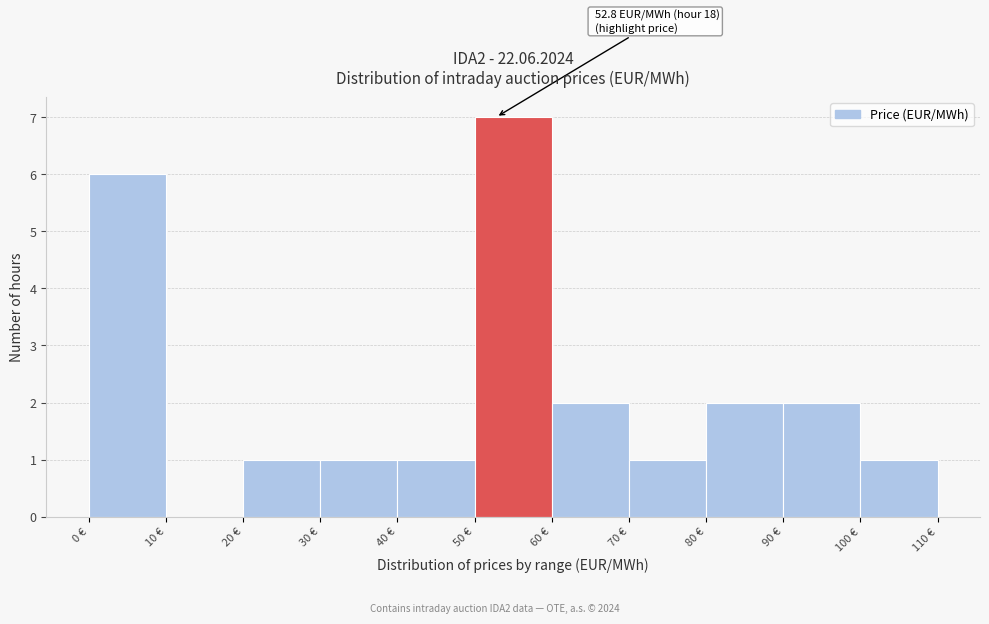

Which range on the x-axis has the tallest bar?

50 to 60